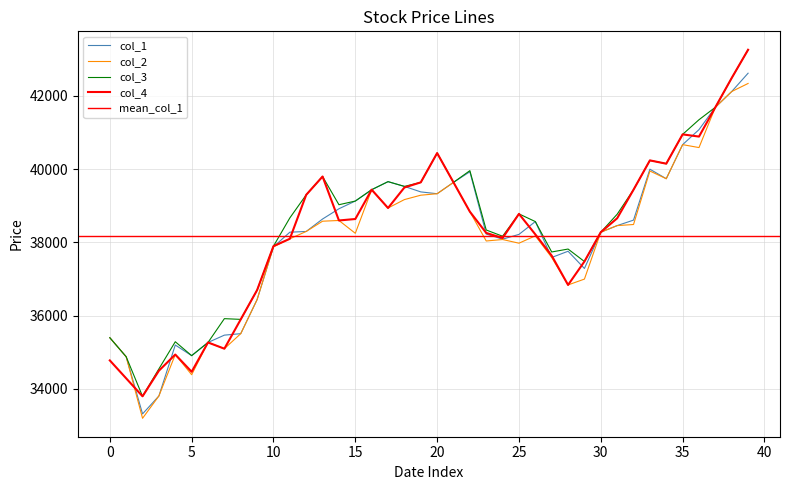

The col_2 series shows 41690 at 2005/02/23. True or false?

True